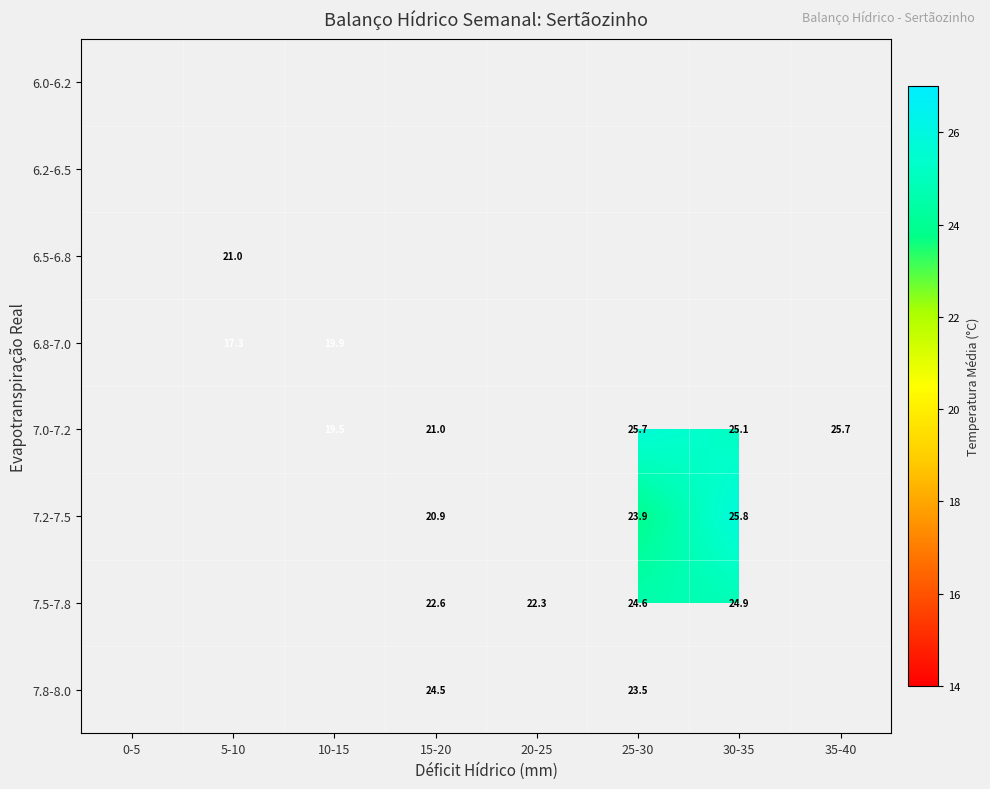

Is the value of 6.5-6.8 at 5-10 greater than the value of 7.0-7.2 at 35-40?

No